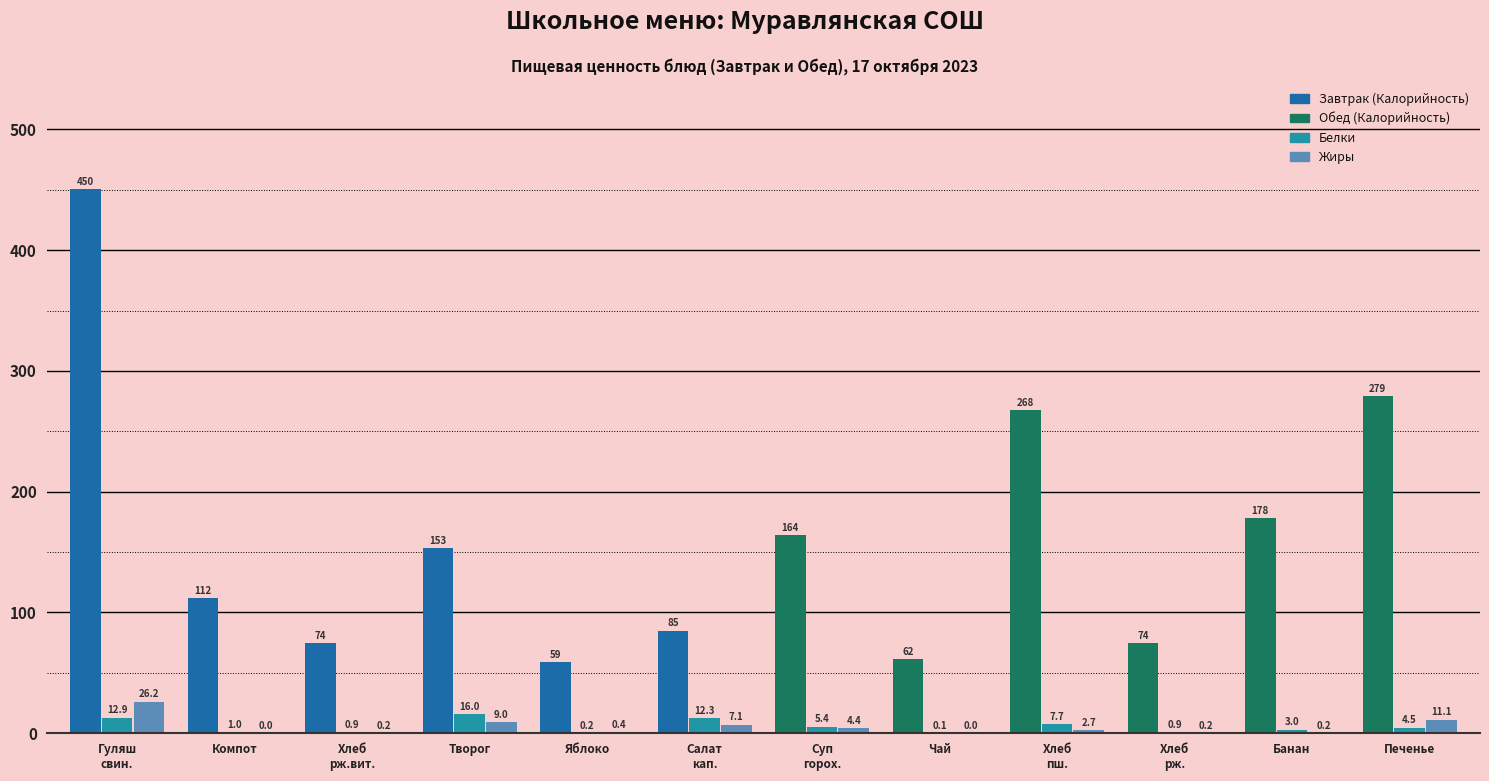

What is the total value across all series at Банан?

181.2